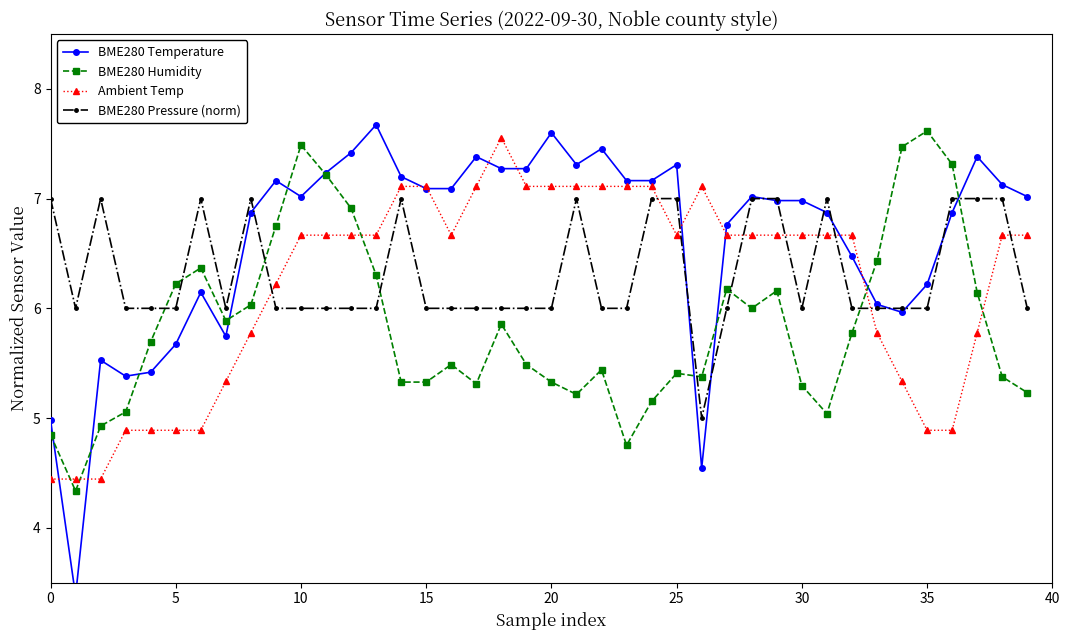

Is the value of BME280 Humidity at 24 greater than the value of BME280 Pressure (norm) at 18?

No